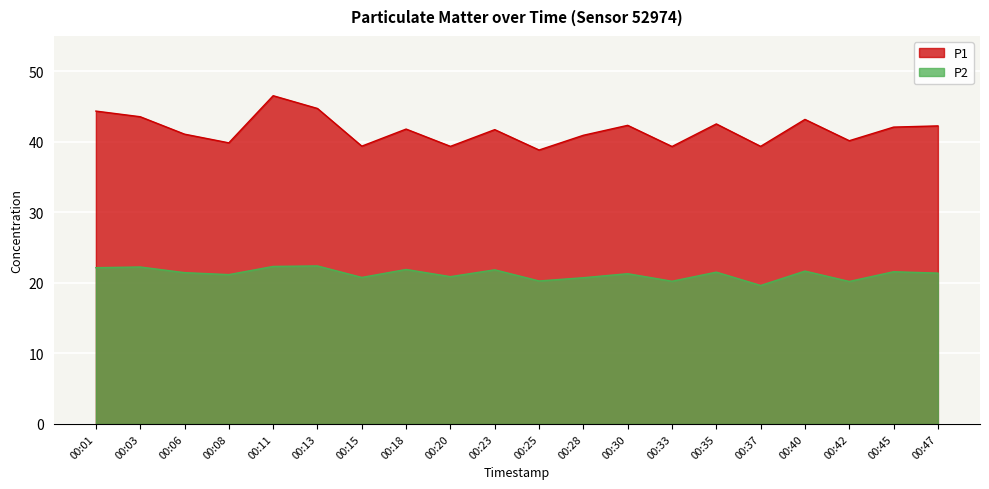

True or false: P1 and P2 cross at least once.

False